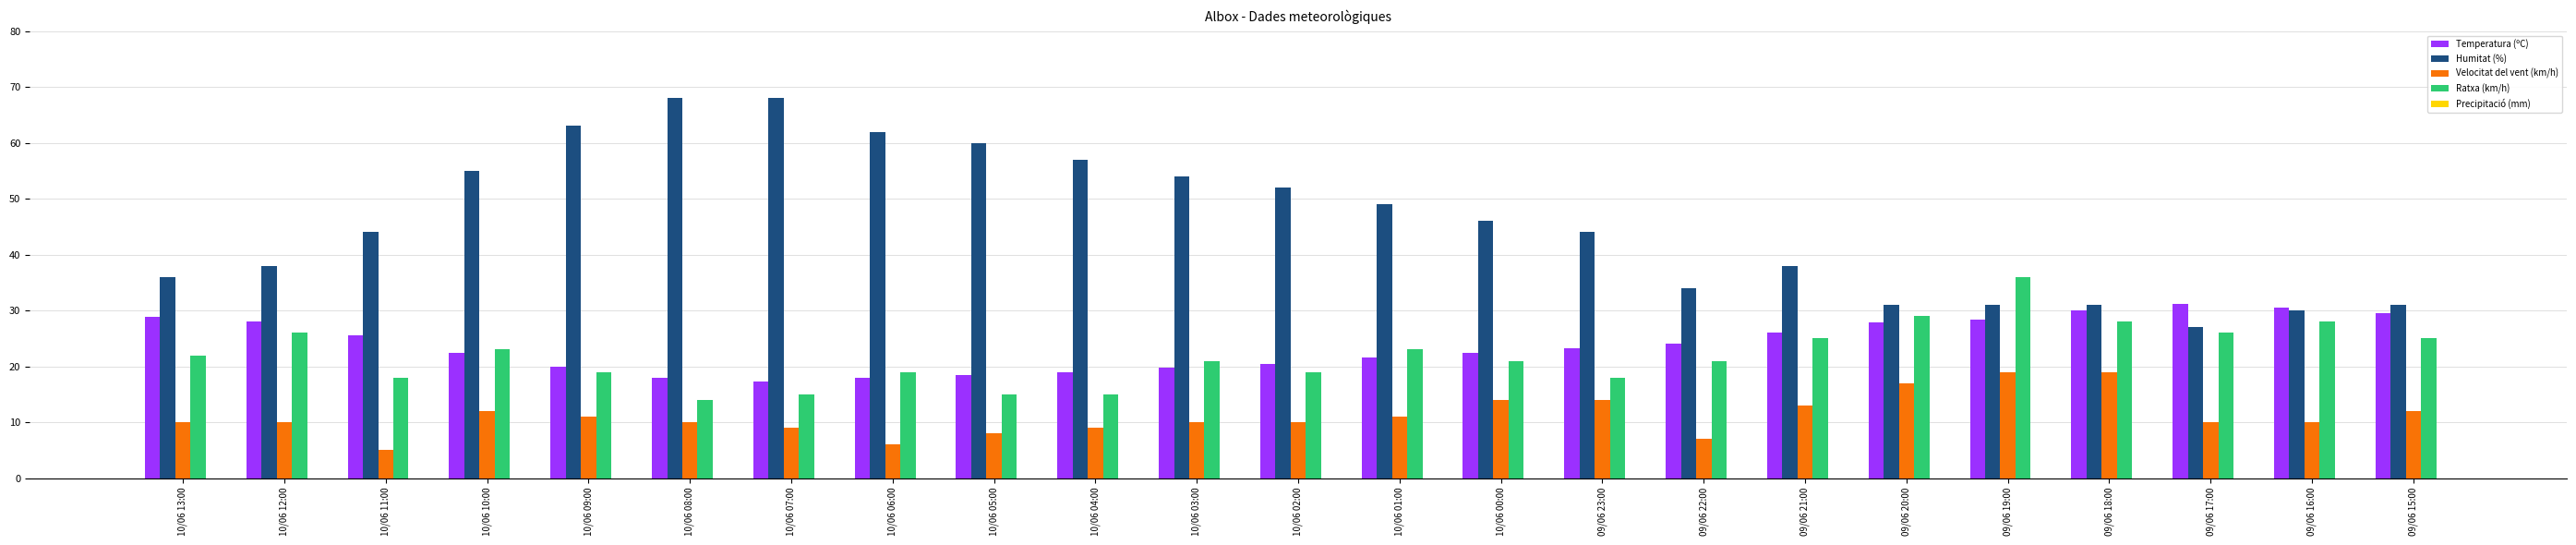

At 10/06 03:00, list the series in order from largest to smallest.

Humitat (%), Ratxa (km/h), Temperatura (ºC), Velocitat del vent (km/h)